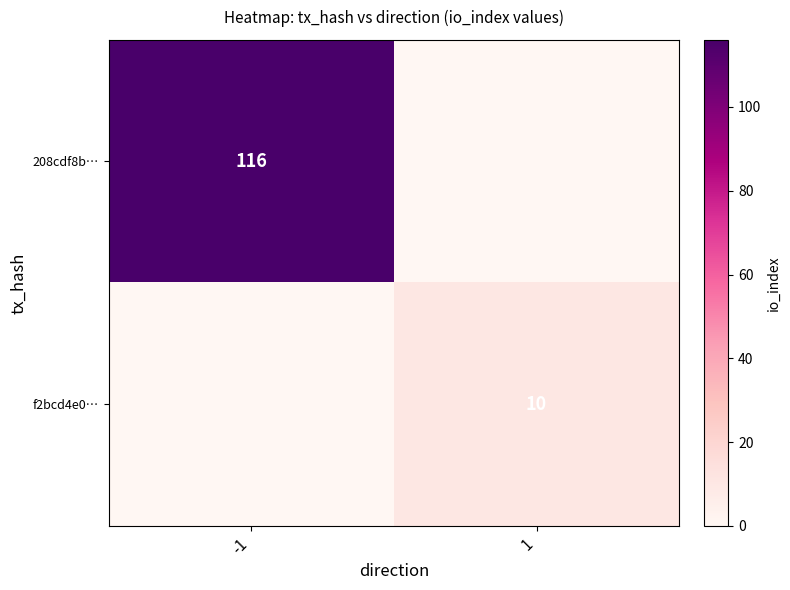

Count the number of data series in this chart.

2